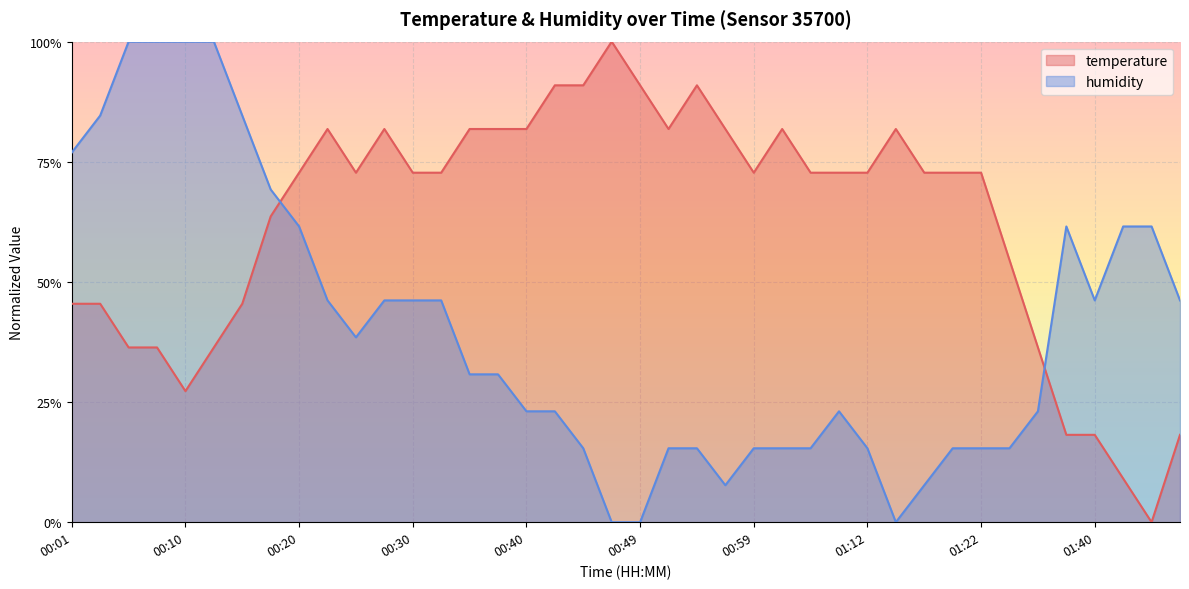

In humidity, how many points are lower than both neighbors (excluding endpoints)?

4